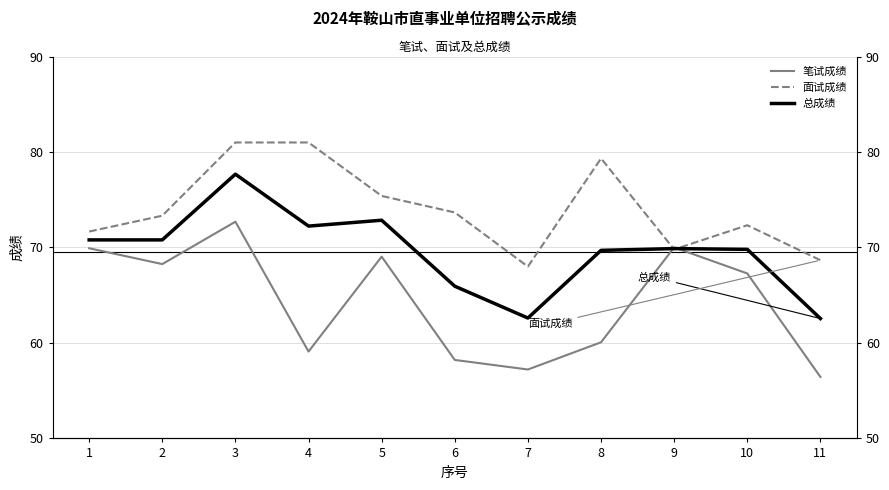

What is the sum of all 笔试成绩 values?

708.3